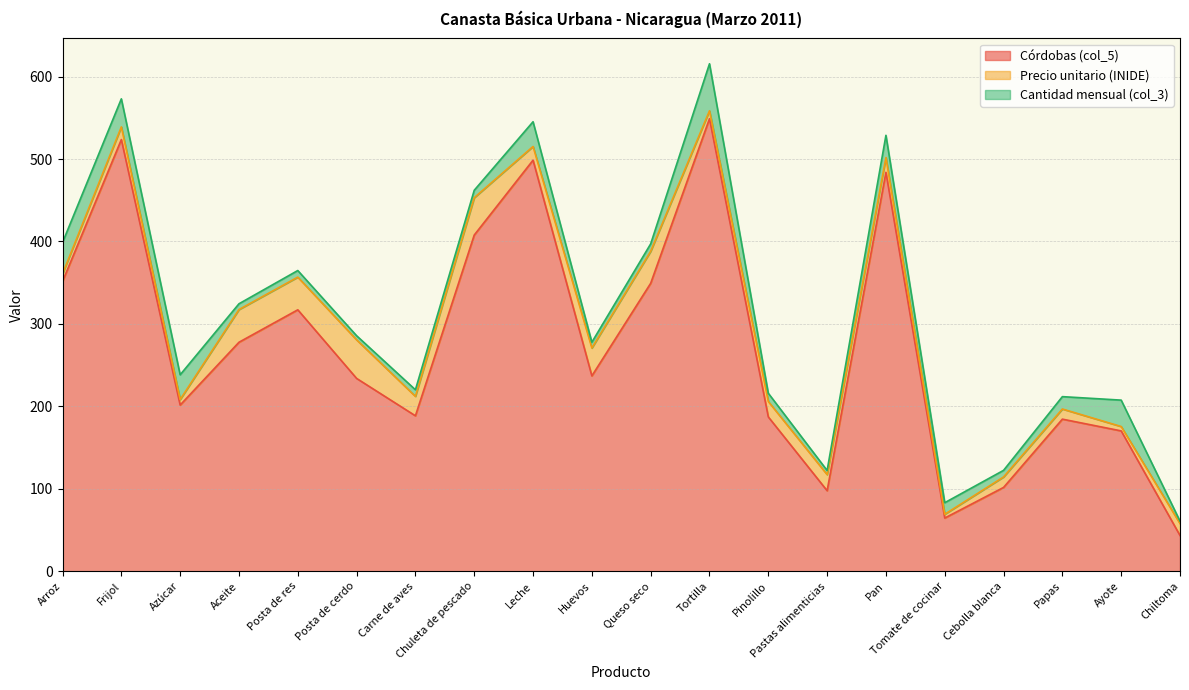

Reading left to right, list all the values displayed in this chart.

Córdobas (col_5): 351.5	523.6	201.6	277.8	317.1	233.9	188.6	407.8	498.6	236.9	349.3	548.9	187.2	97.7	483.8	64.5	101.7	184.5	170.2	43.4
Precio unitario (INIDE): 9.2	15.4	6.7	39.7	39.6	46.8	23.6	45.3	16.6	33.9	38.8	9.6	18.7	19.5	17.9	4.6	12.7	12.3	5.3	14.5
Cantidad mensual (col_3): 38.0	34.0	30.0	7.0	8.0	5.0	8.0	9.0	30.0	7.0	9.0	57.0	10.0	5.0	27.0	14.0	8.0	15.0	32.0	3.0